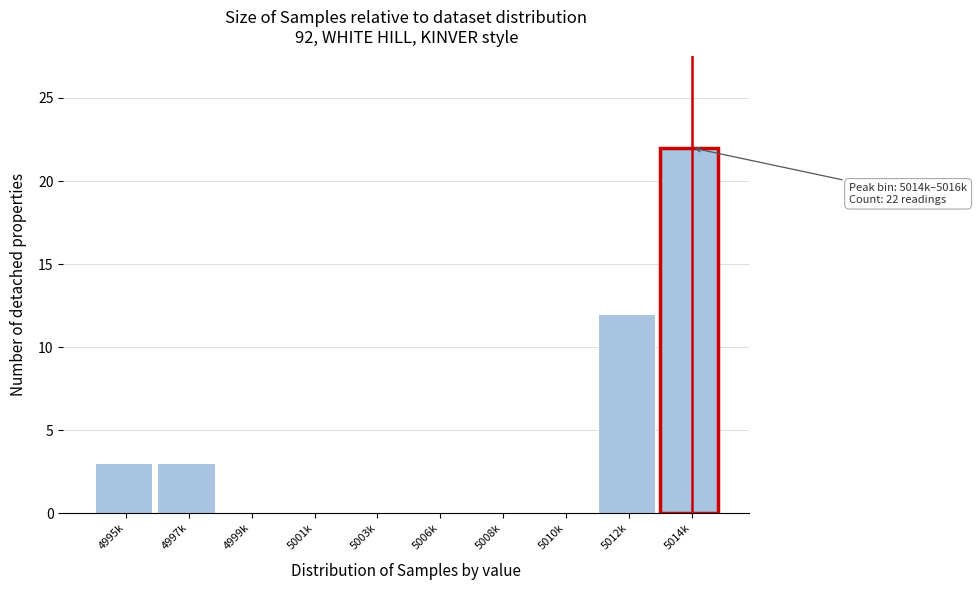

Reading left to right, what are all the values shown in this chart?

4995k=3	4997k=3	4999k=0	5001k=0	5003k=0	5006k=0	5008k=0	5010k=0	5012k=12	5014k=22